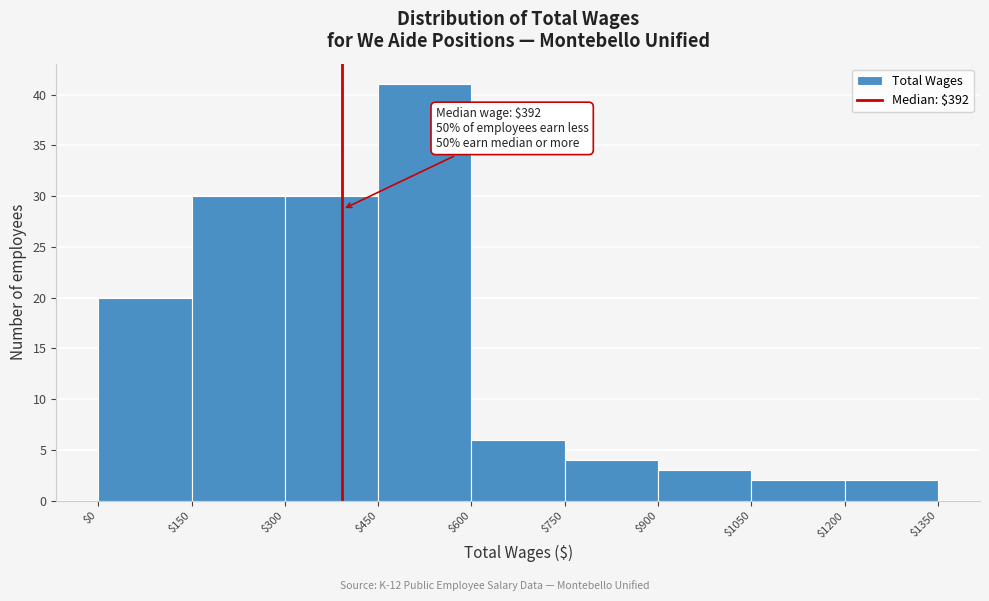

Which range on the x-axis has the tallest bar?

$450 to $600